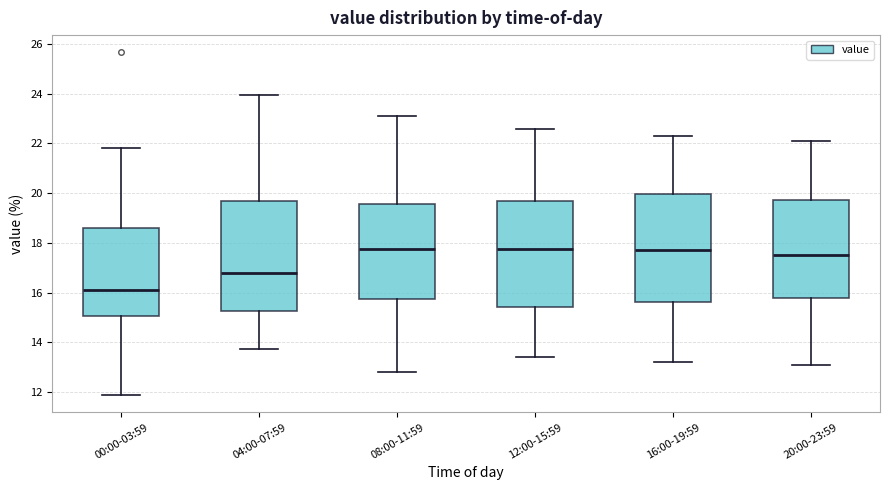

Reading left to right, transcribe this box plot: for each box, give where its median line is, the range the box spans, and where its two whiskers end, as read against the y-axis. The values are not printed on the chart, so give them approximately, as read against the axis.

00:00-03:59: median 16.2, box 15.0 to 18.6, whiskers 11.8 to 21.8
04:00-07:59: median 16.8, box 15.2 to 19.6, whiskers 13.8 to 24.0
08:00-11:59: median 17.8, box 15.8 to 19.6, whiskers 12.8 to 23.2
12:00-15:59: median 17.8, box 15.4 to 19.6, whiskers 13.4 to 22.6
16:00-19:59: median 17.8, box 15.6 to 20.0, whiskers 13.2 to 22.4
20:00-23:59: median 17.6, box 15.8 to 19.8, whiskers 13.2 to 22.2